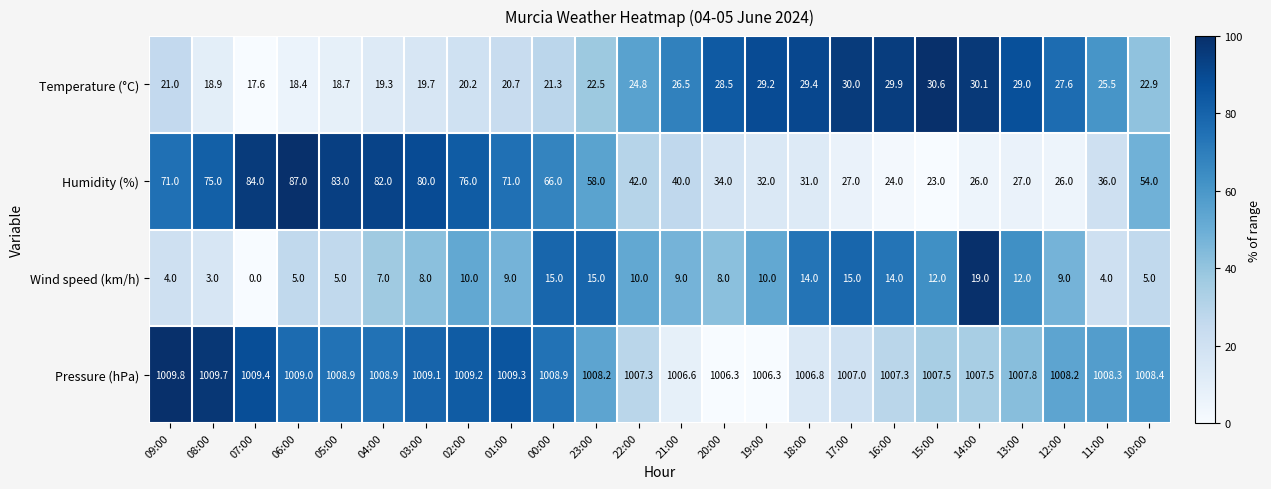

At how many categories does at least one series exceed 27?

24